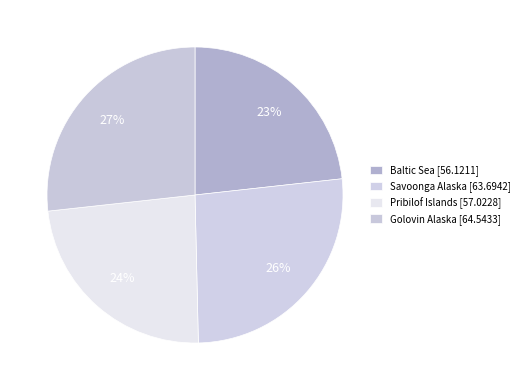

What is the largest slice in the pie chart?

Golovin Alaska